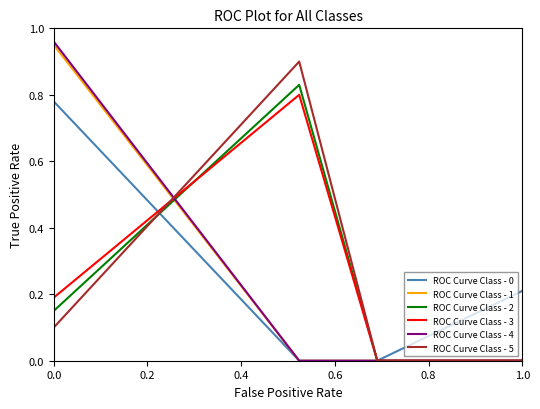

Is the value of ROC Curve Class - 3 at 0.0 greater than the value of ROC Curve Class - 5 at 1.0?

No